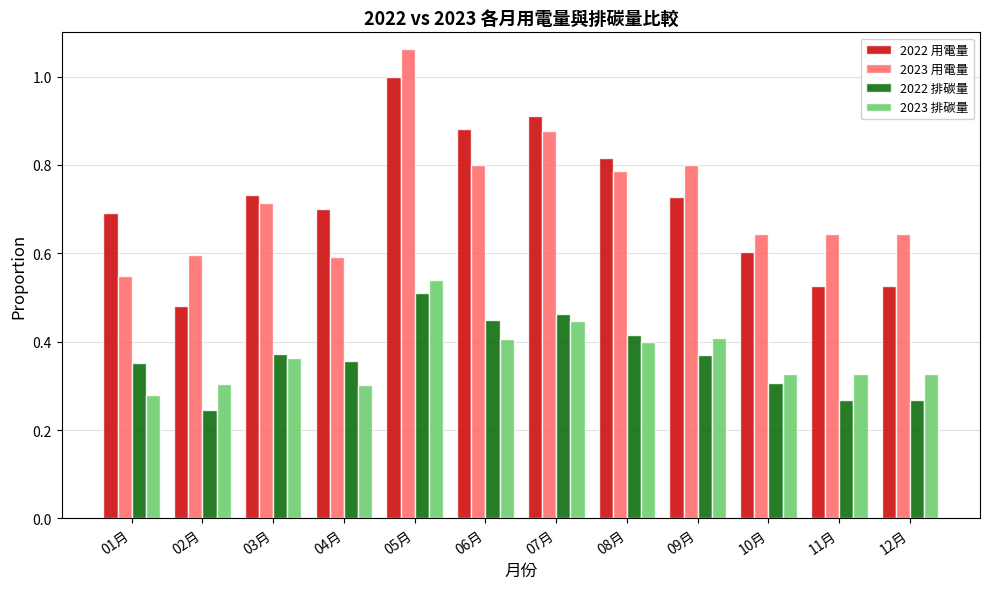

Which category has the highest value in the 2023 用電量 series?

05月